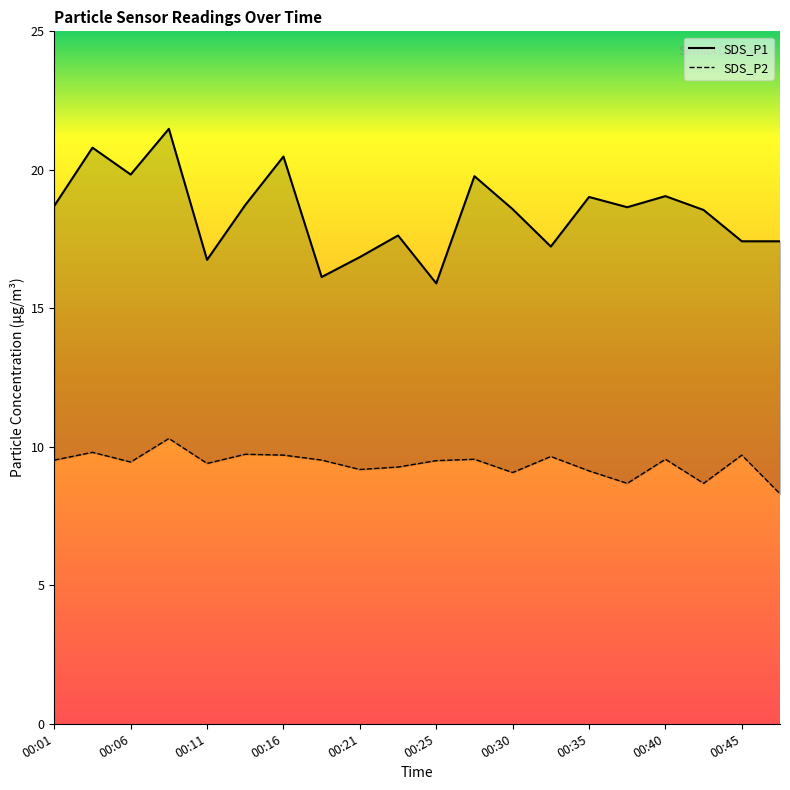

What is the value of the SDS_P2 point at the 14th from the left?

9.7